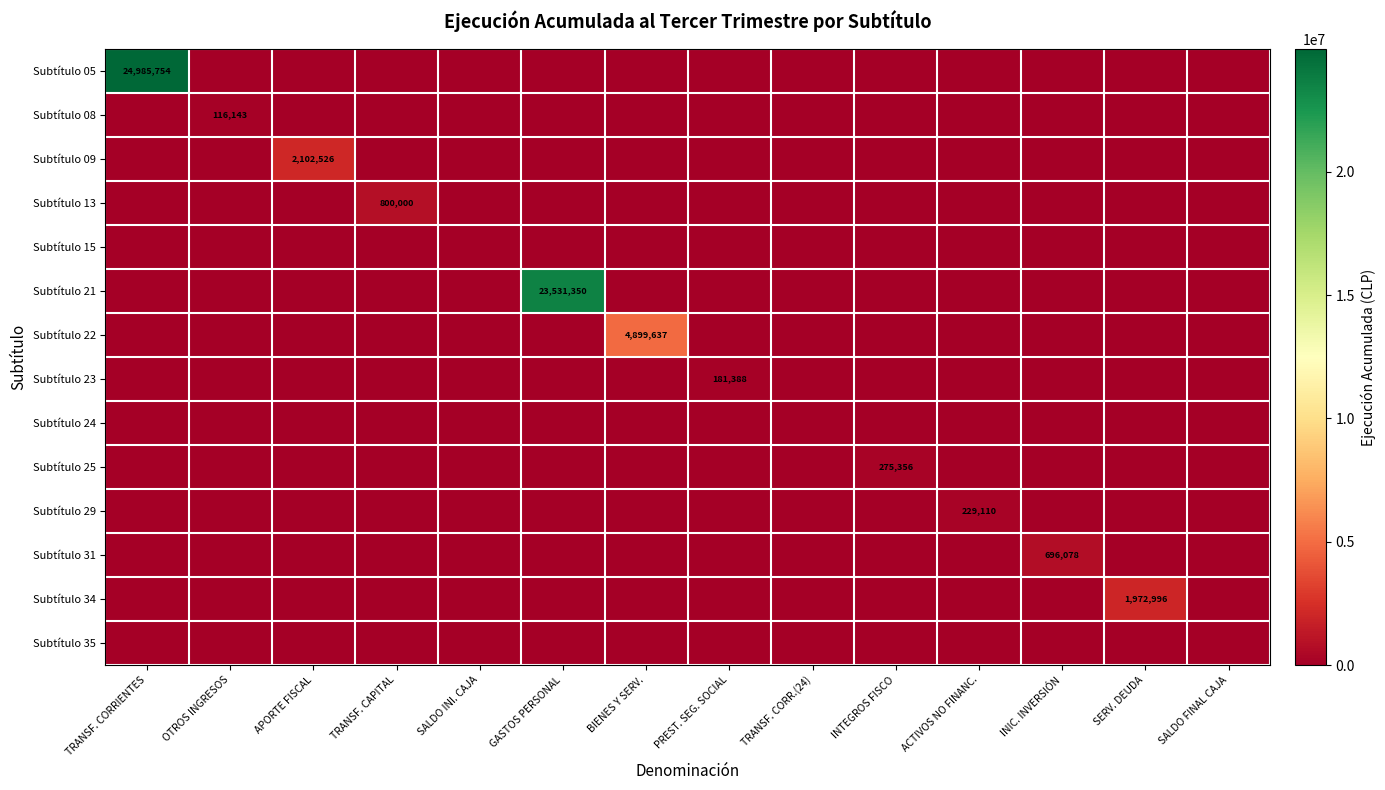

Which series has the largest range (max minus min)?

Subtítulo 05